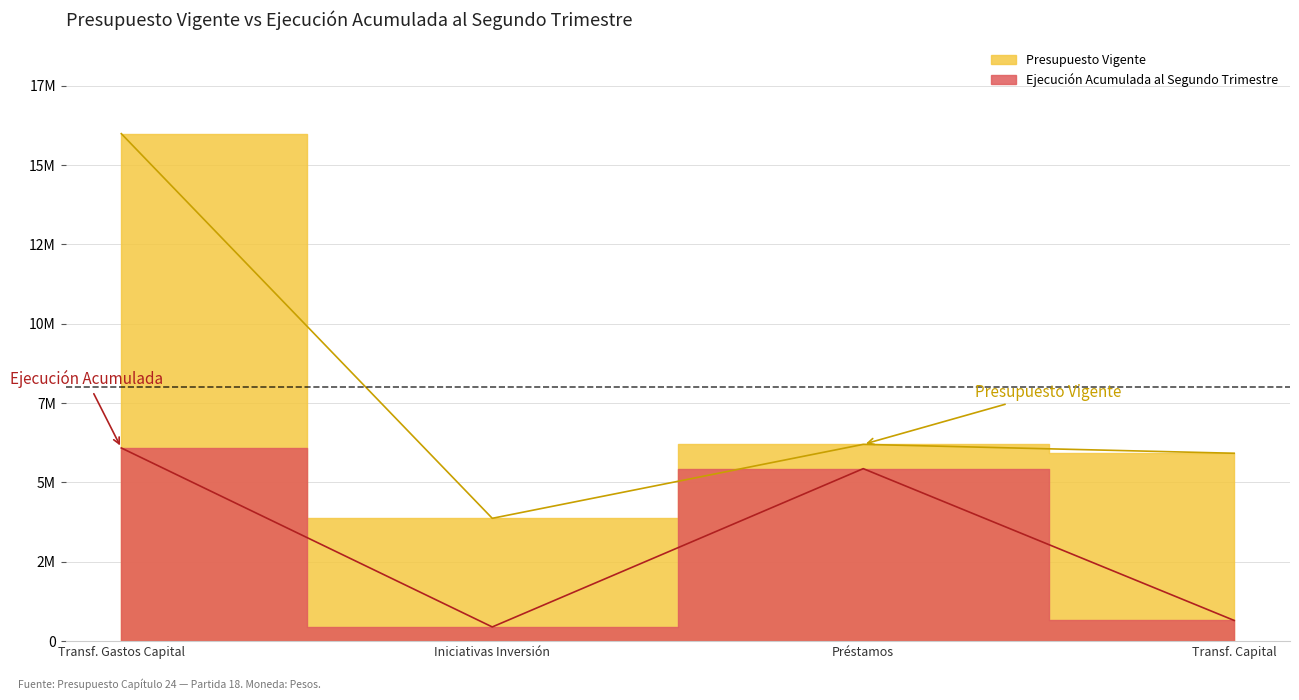

Count the number of categories in the chart.

4